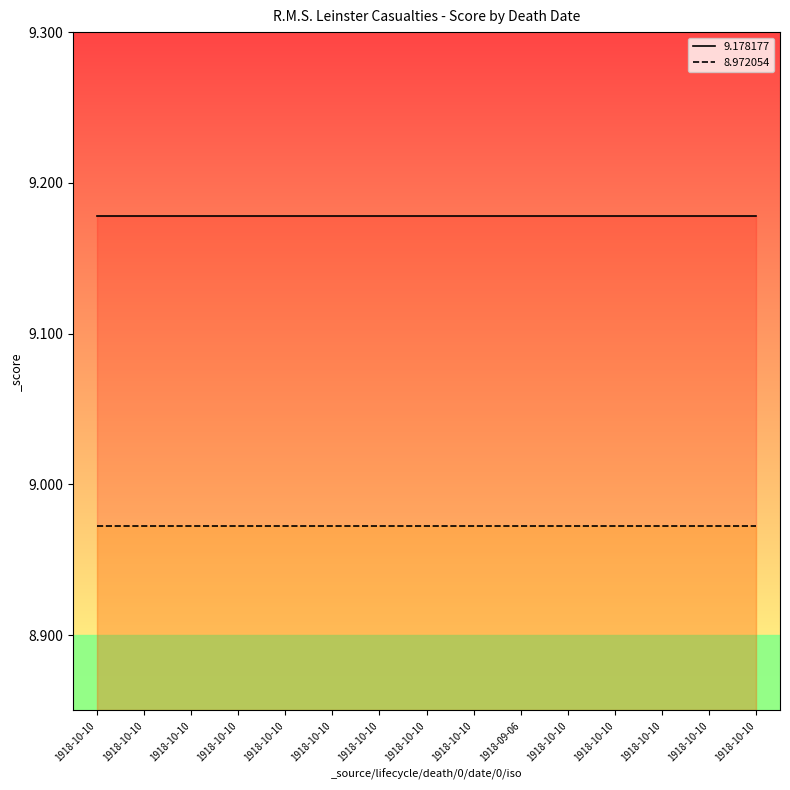

True or false: 8.972054 and 9.178177 intersect in this chart.

False